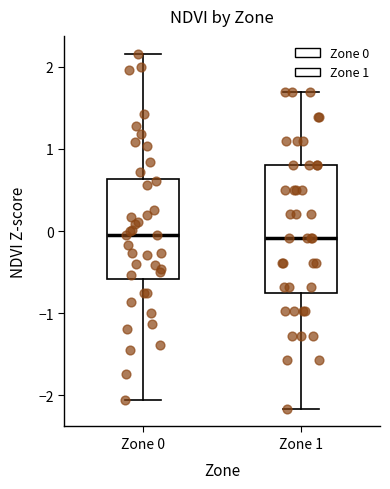

Which box is the tallest, from its lower edge to its upper edge?

Zone 1